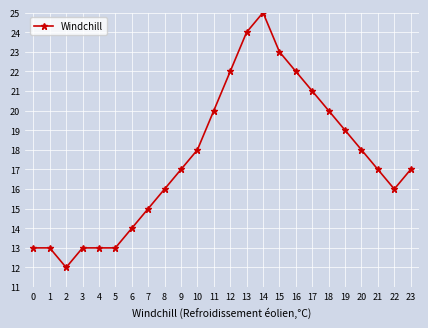

Which has a higher value, 21 or 0?

21